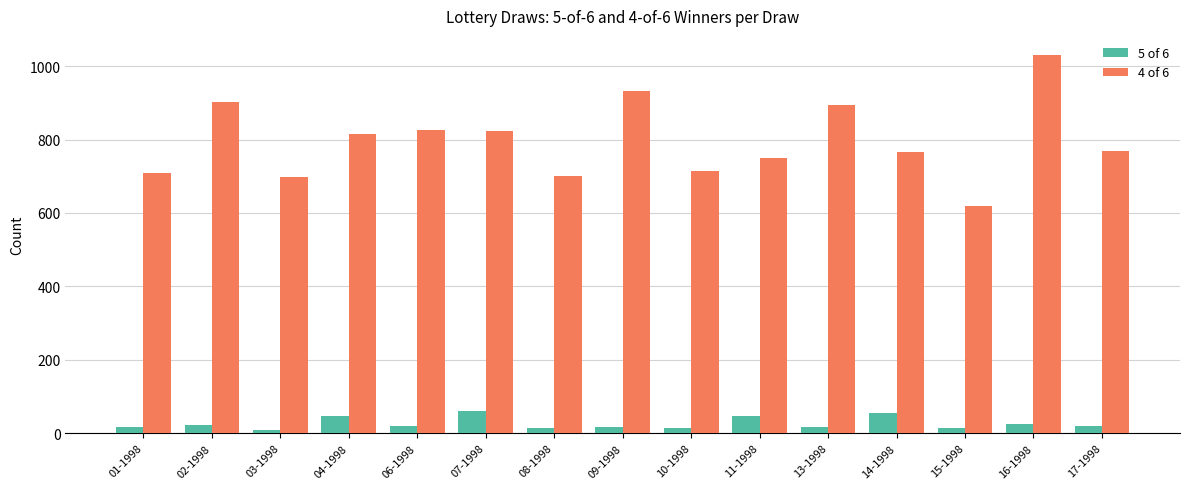

Which series has the largest range (max minus min)?

4 of 6